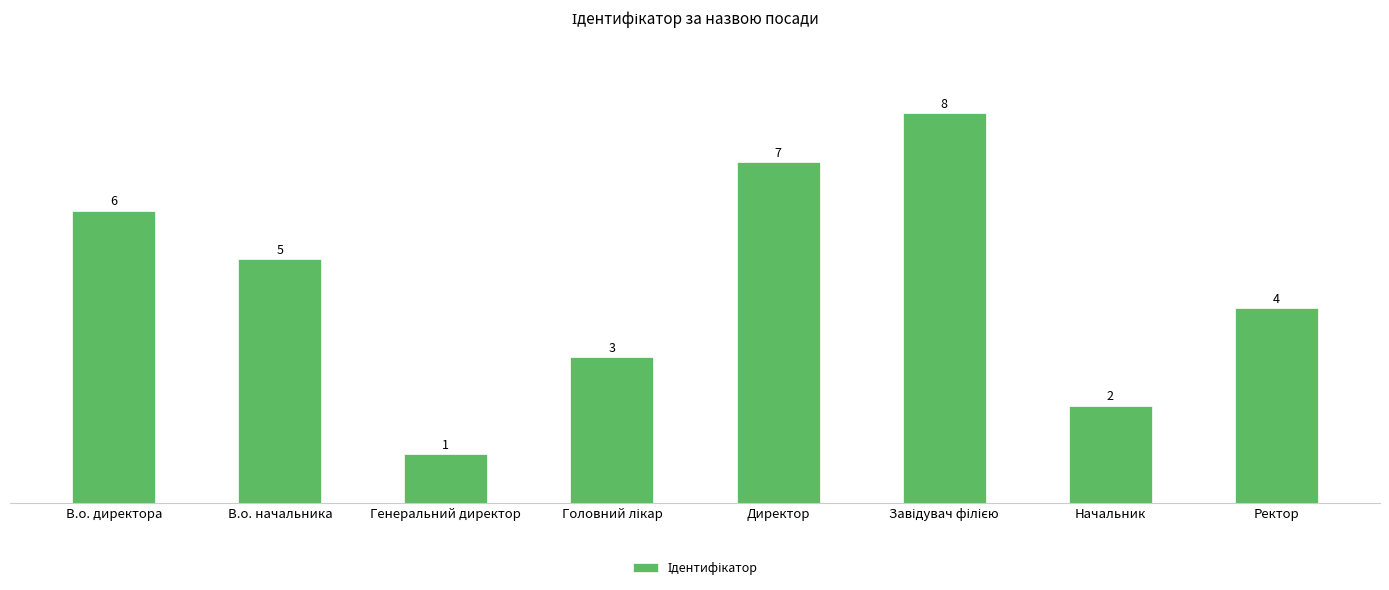

Reading right to left, what are all the values shown in this chart?

4	2	8	7	3	1	5	6